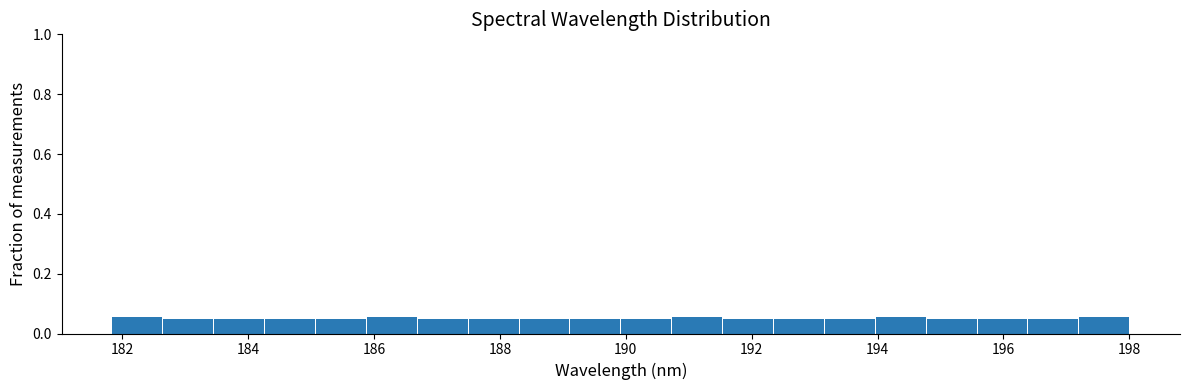

Reading left to right, list every bar in this chart as the range it spans on the x-axis followed by its height. Neither the bar edges nor the heights are printed on the chart, so give them approximately, as read against the axes.

181.8 to 182.6: 0.06
182.6 to 183.4: 0.04
183.4 to 184.2: 0.04
184.2 to 185.0: 0.04
185.0 to 185.8: 0.04
185.8 to 186.6: 0.06
186.6 to 187.6: 0.04
187.6 to 188.4: 0.04
188.4 to 189.2: 0.04
189.2 to 190.0: 0.04
190.0 to 190.8: 0.04
190.8 to 191.6: 0.06
191.6 to 192.4: 0.04
192.4 to 193.2: 0.04
193.2 to 194.0: 0.04
194.0 to 194.8: 0.06
194.8 to 195.6: 0.04
195.6 to 196.4: 0.04
196.4 to 197.2: 0.04
197.2 to 198.0: 0.06